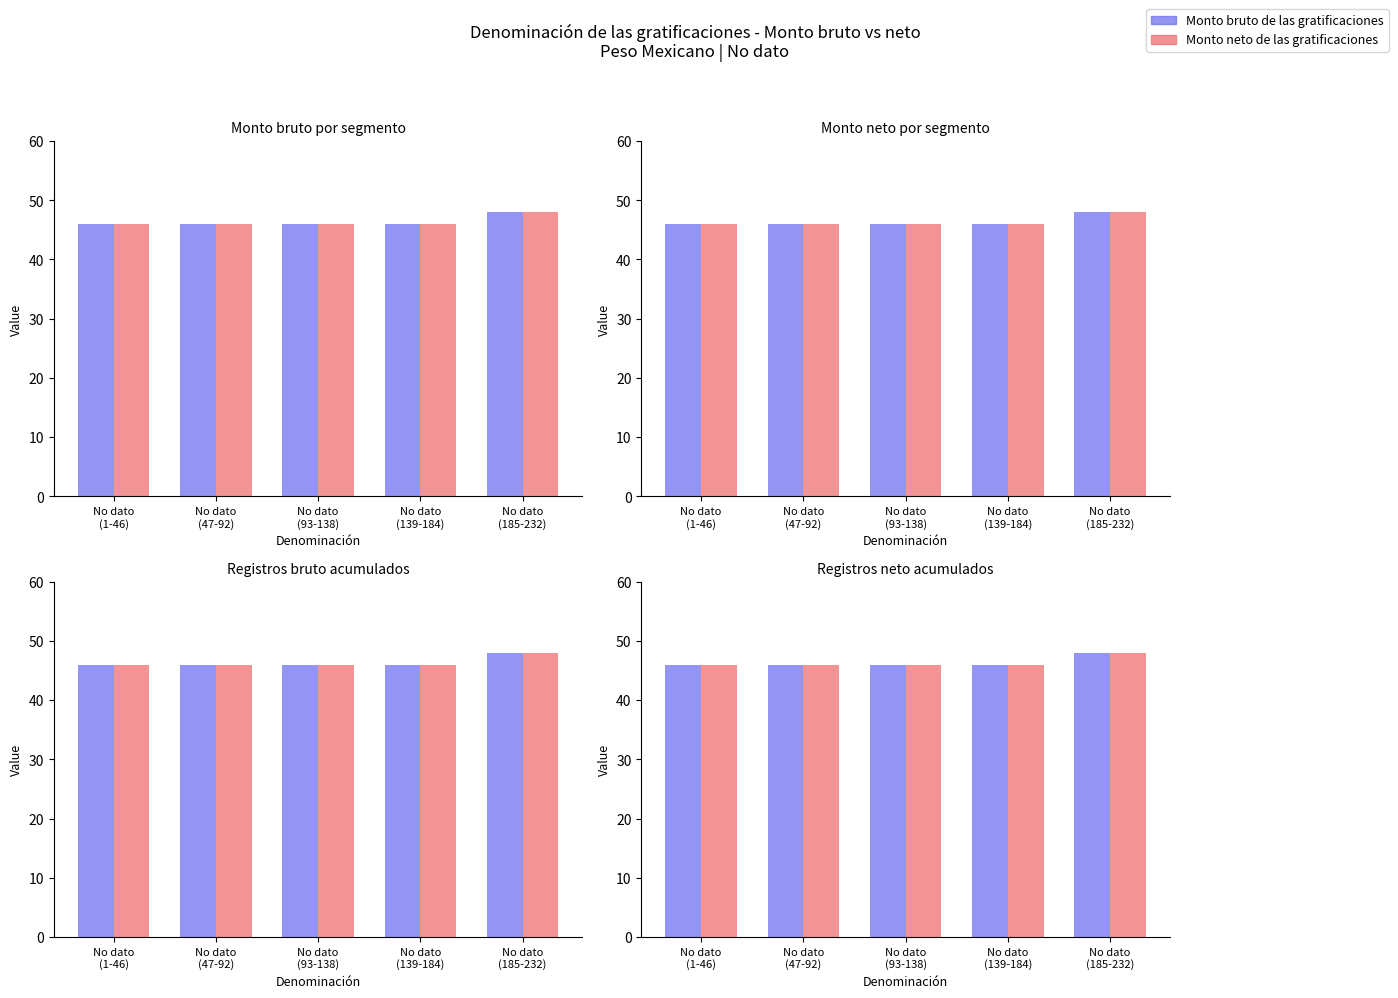

The Monto neto de las gratificaciones series shows 46 at No dato
(139-184). True or false?

True